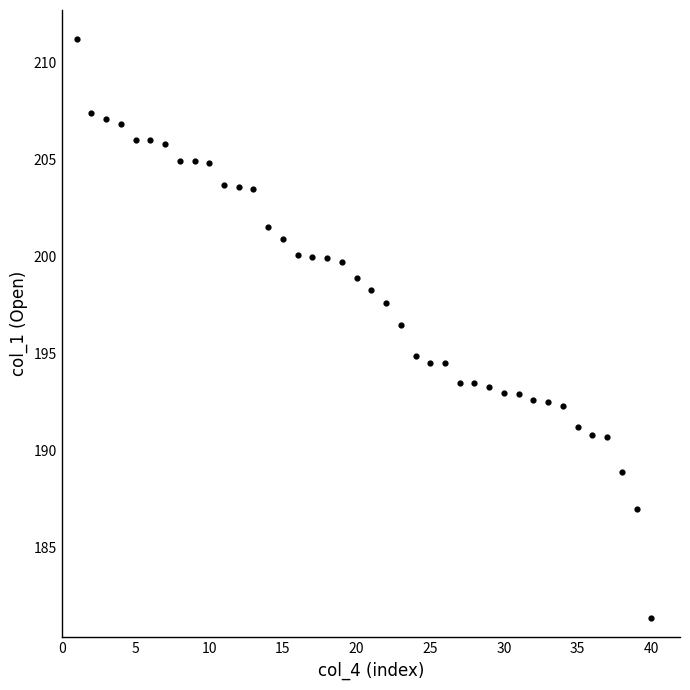

What Y value in the scatter plot is closest to 196?

196.5